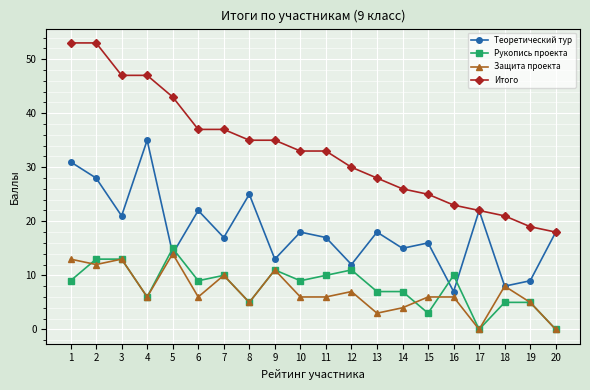

What is the greatest value displayed?

53